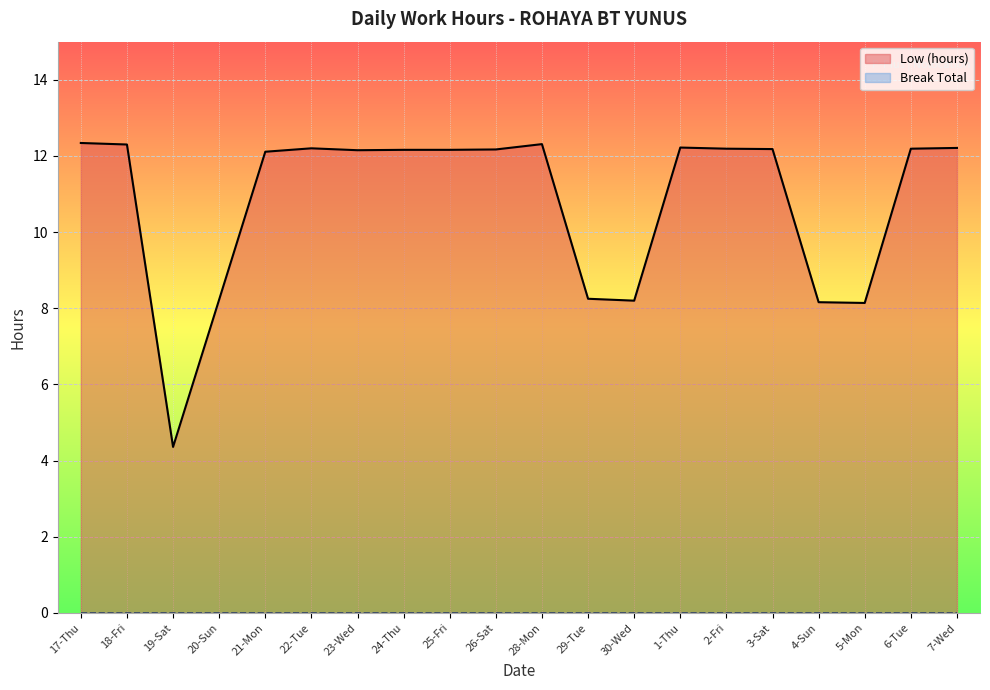

What is the label of the 4th point from the left?

20-Sun